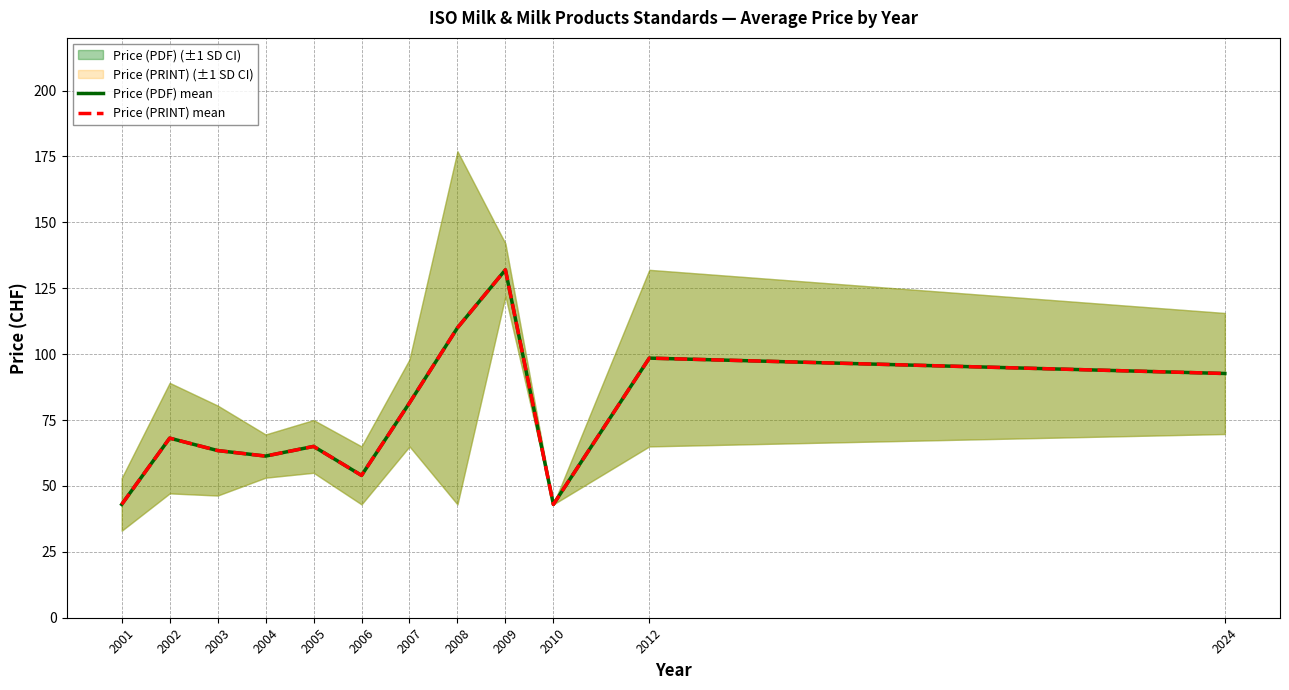

True or false: Price (PRINT) mean has a value of 103.1 at 2005.

False